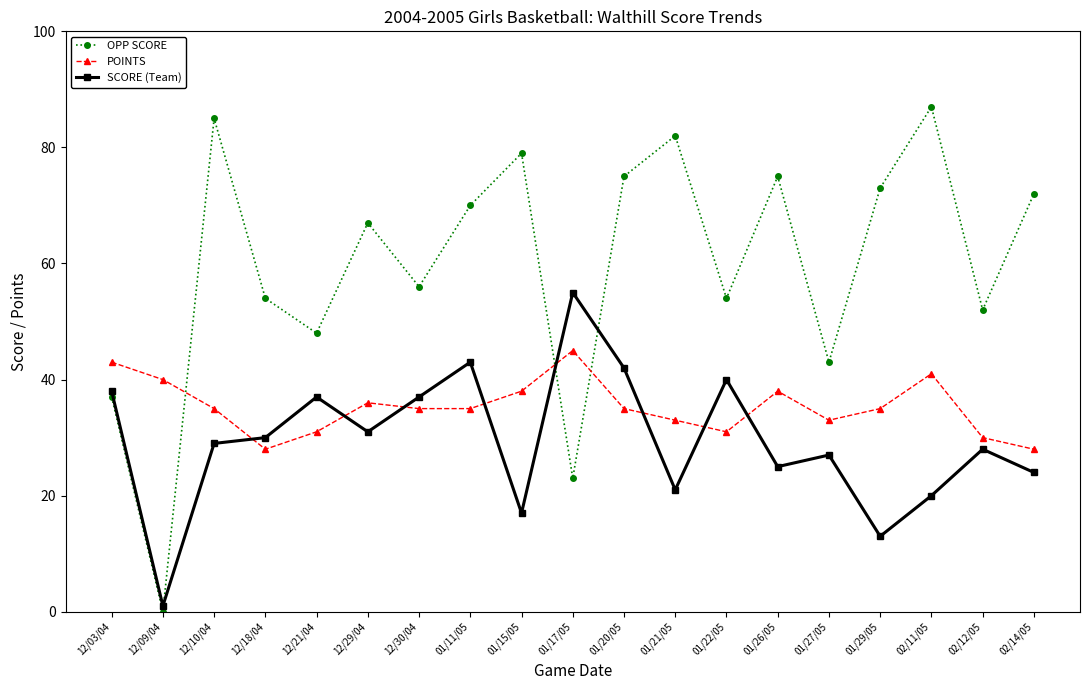

The SCORE (Team) series shows 17 at 01/15/05. True or false?

True